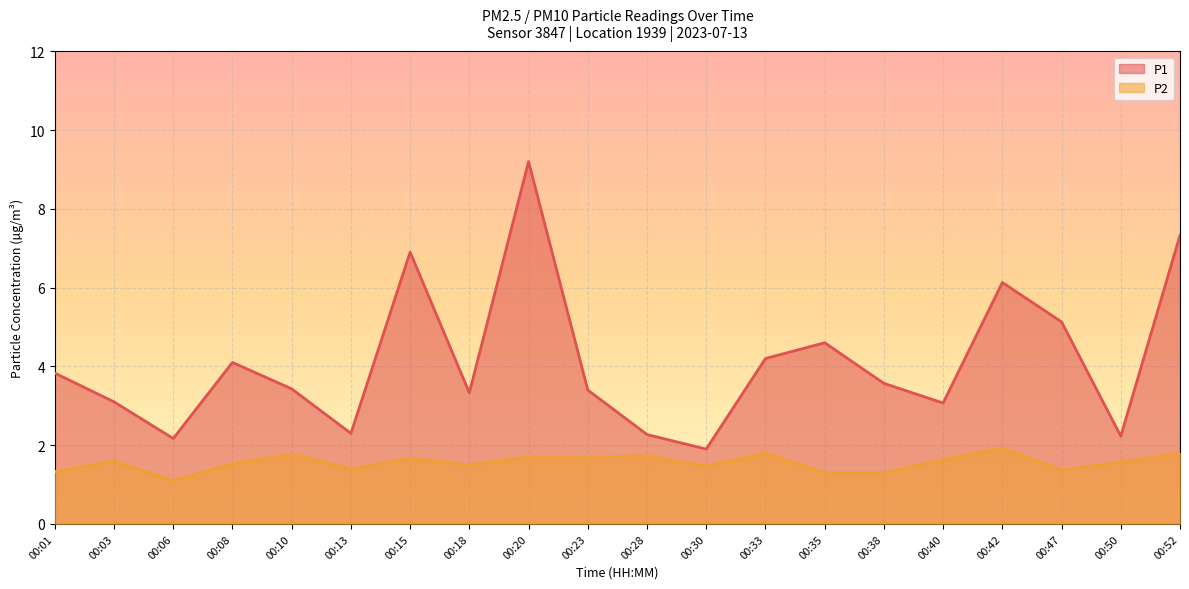

True or false: P1 and P2 cross at least once.

False